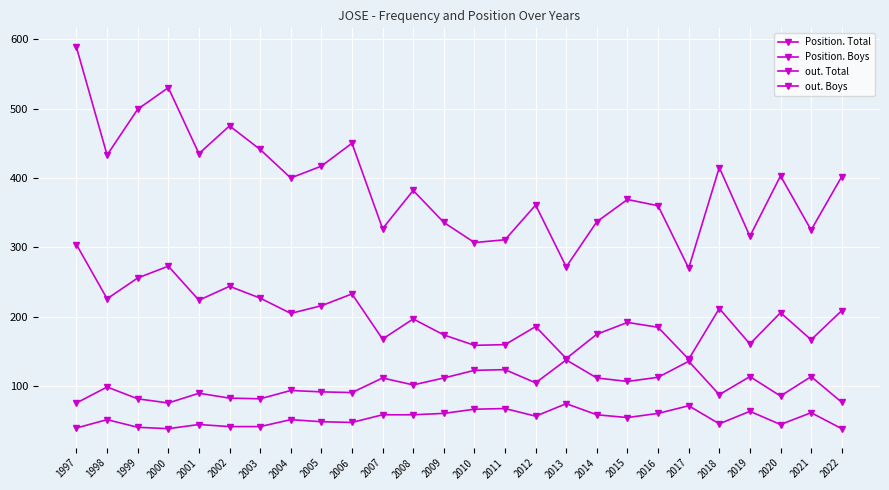

Which series has the largest total across all categories?

out. Boys